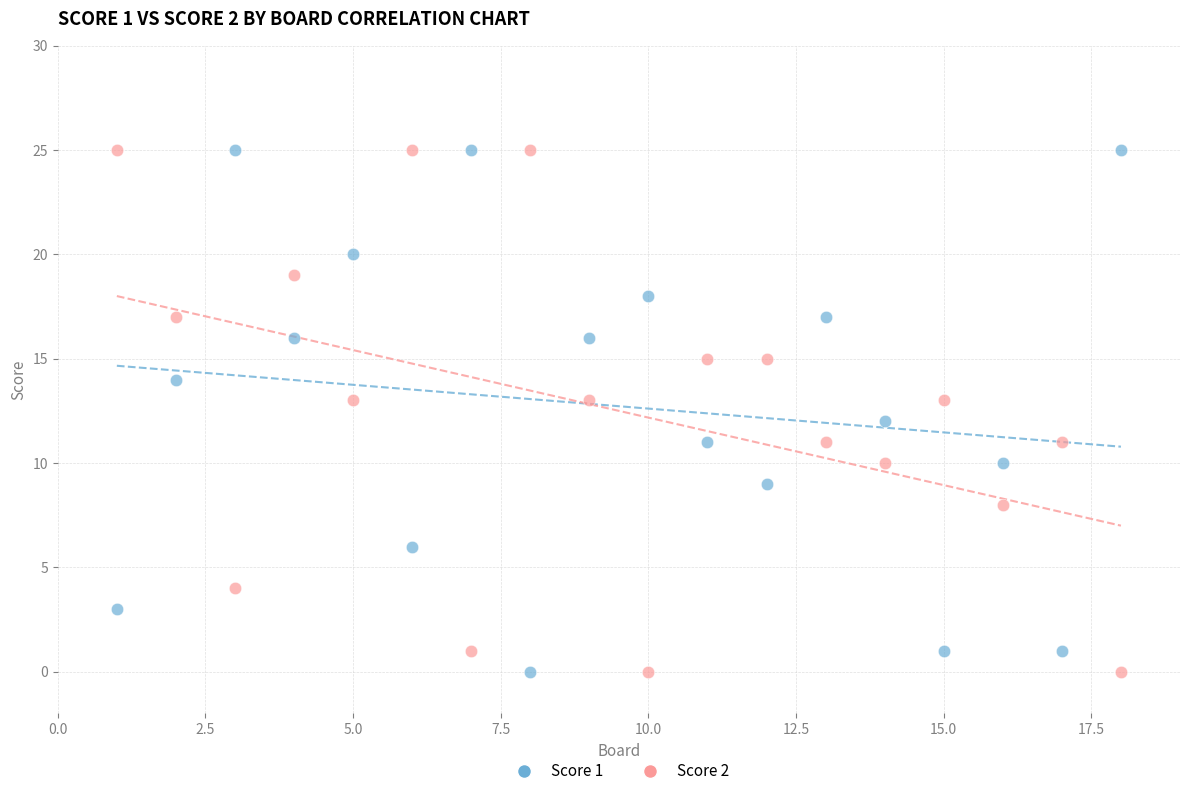

What is the X range (max minus min) for the scatter plot?

17